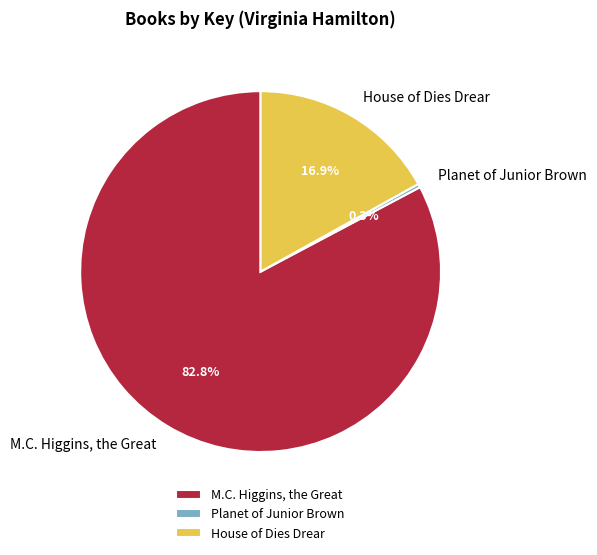

Does M.C. Higgins, the Great account for over 50% of the chart?

Yes